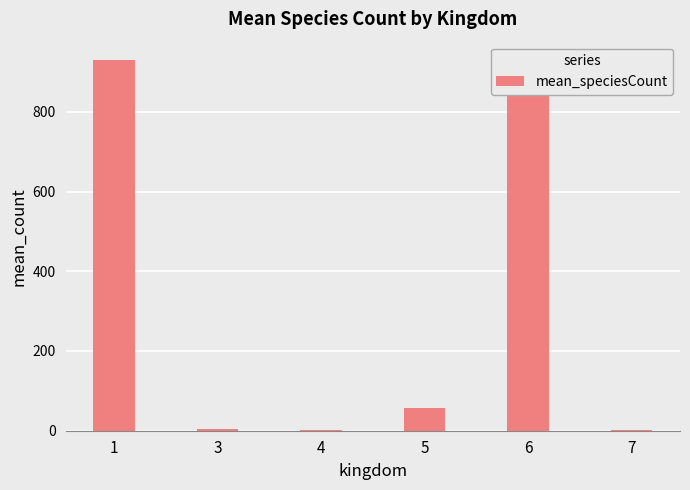

What is the change in value from 3 to 4?

-2.0